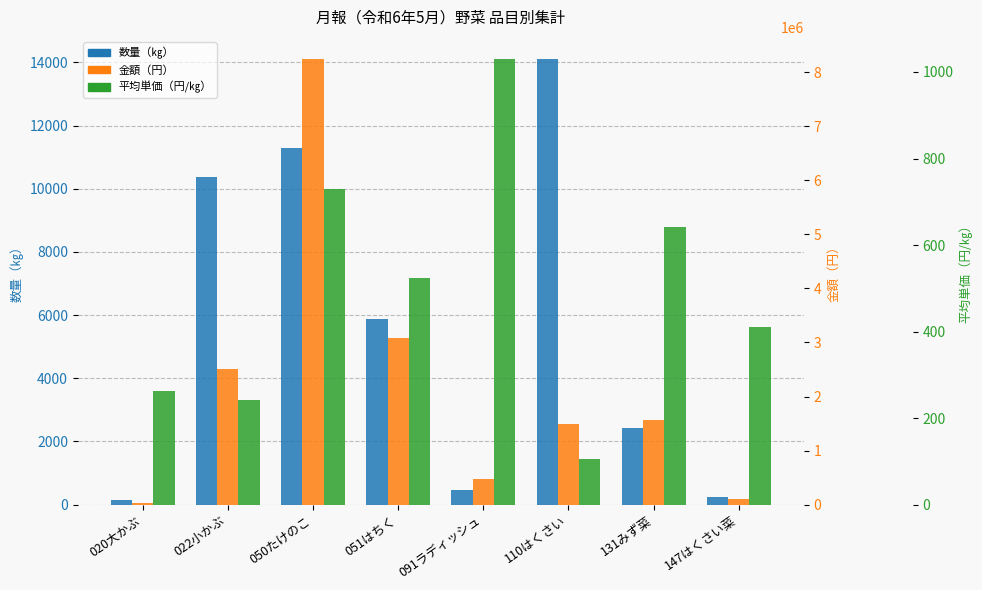

Which series changed the most between 050たけのこ and 091ラディッシュ?

金額（円）